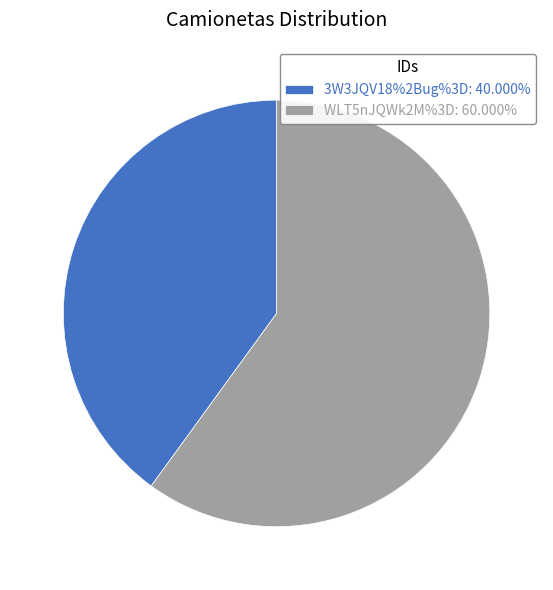

True or false: WLT5nJQWk2M%3D accounts for 60% of the total.

True